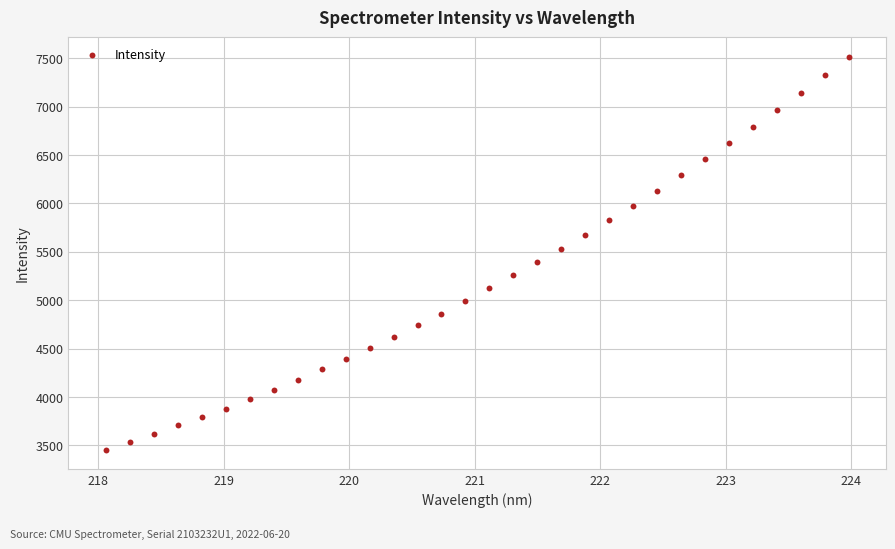

What is the range of X values (max minus min)?

5.9